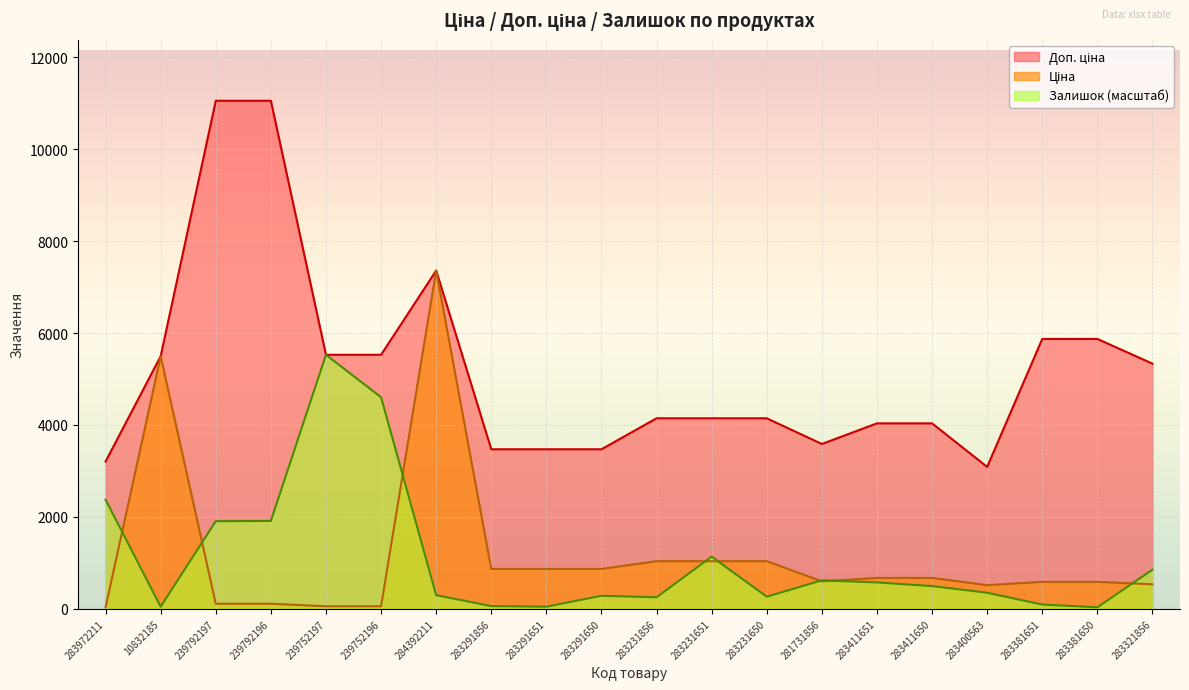

What is the smallest value displayed?

32.0